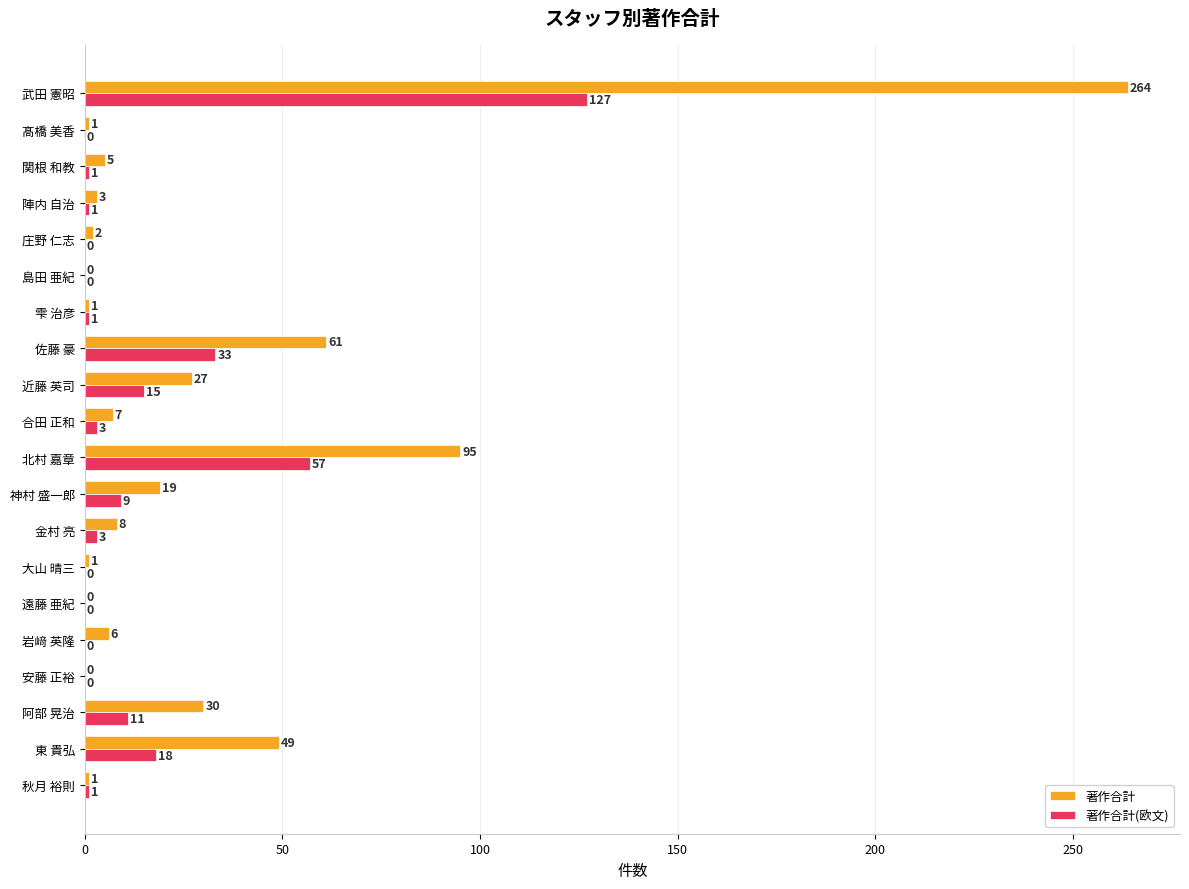

Read the 著作合計 value at 合田 正和.

7